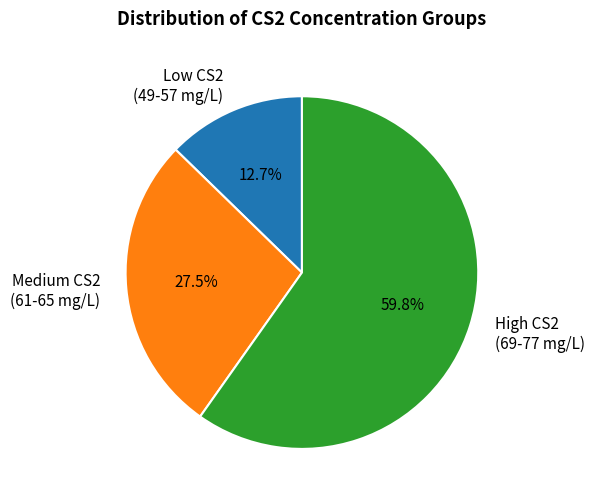

Is High CS2 (69-77 mg/L) the majority of the pie?

Yes